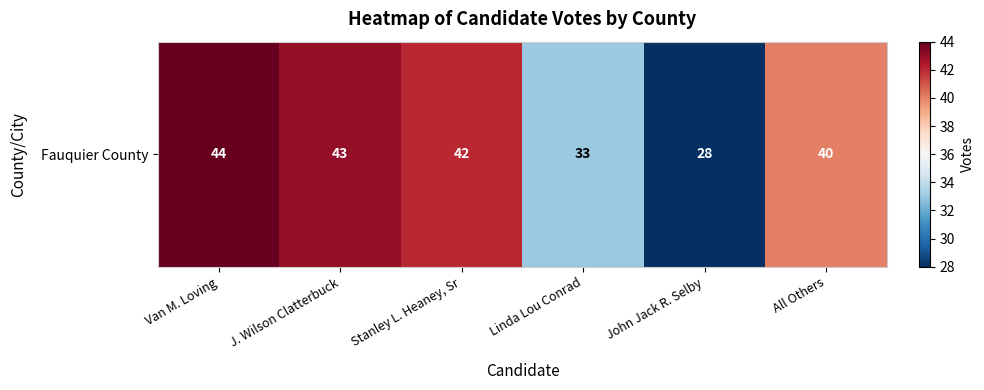

Rank the categories by value from lowest to highest.

John Jack R. Selby, Linda Lou Conrad, All Others, Stanley L. Heaney, Sr, J. Wilson Clatterbuck, Van M. Loving